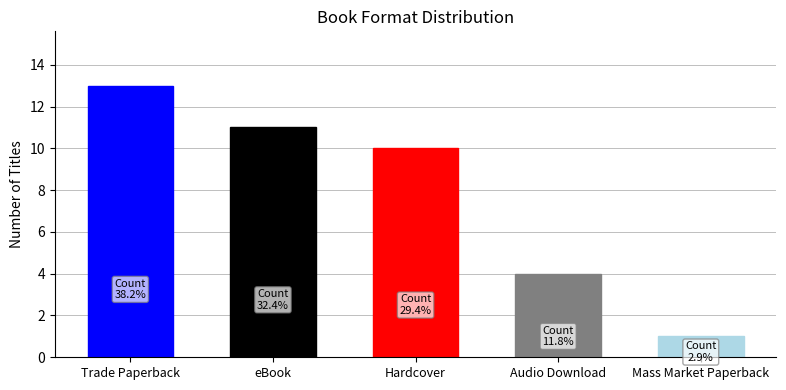

Does the chart contain any negative values?

No